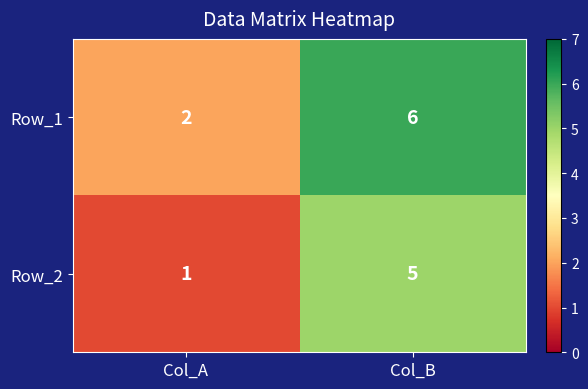

Rank the series by their maximum value, from highest to lowest.

Row_1, Row_2